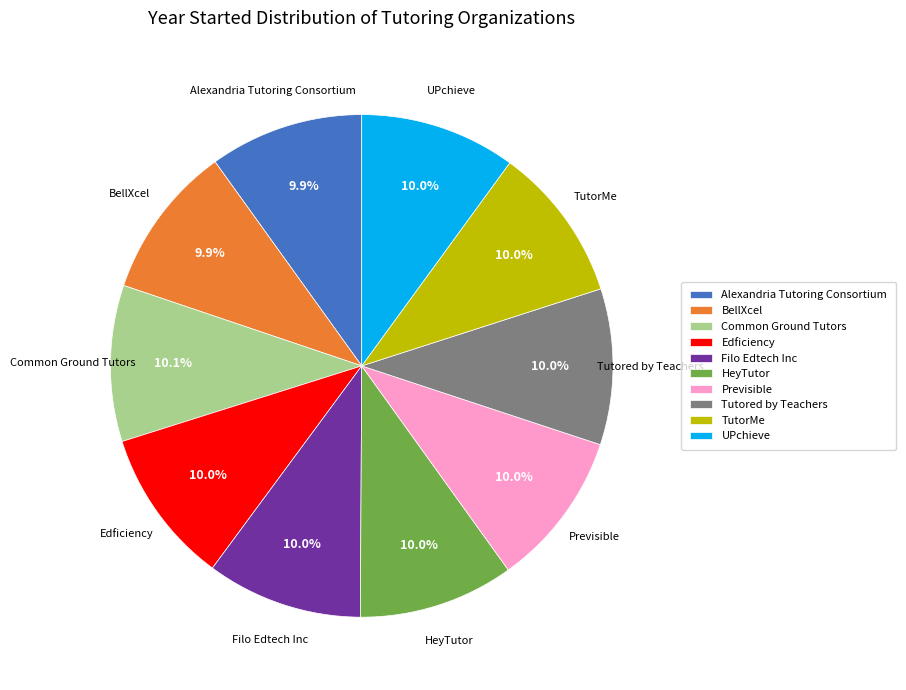

Is it true that Alexandria Tutoring Consortium is 10% of the pie?

True